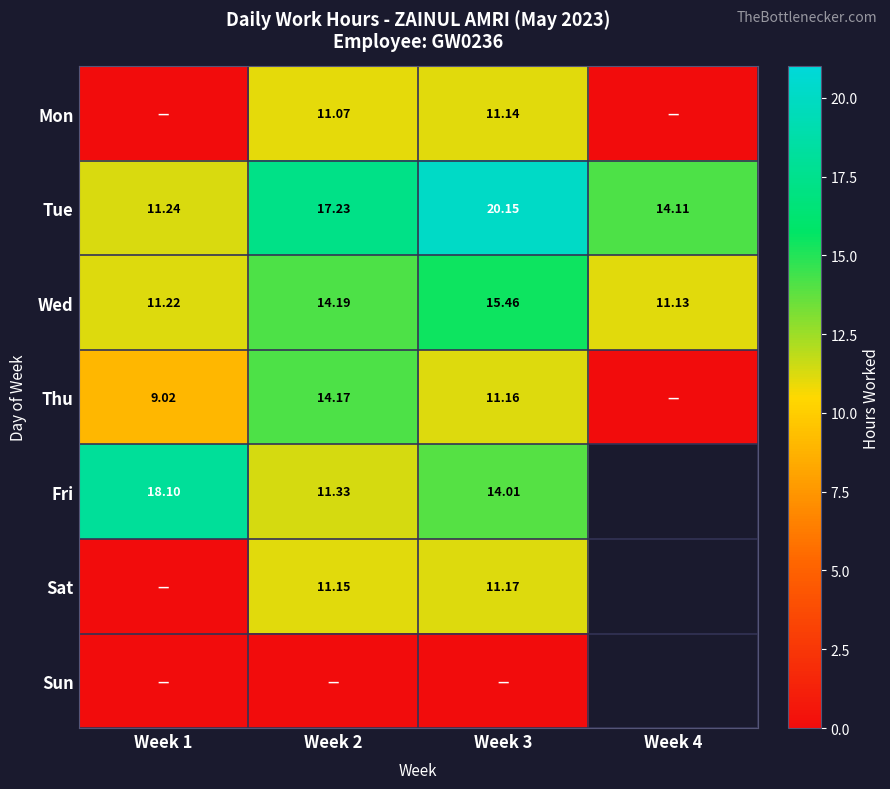

Is the value of Tue at Week 4 greater than the value of Sat at Week 2?

Yes